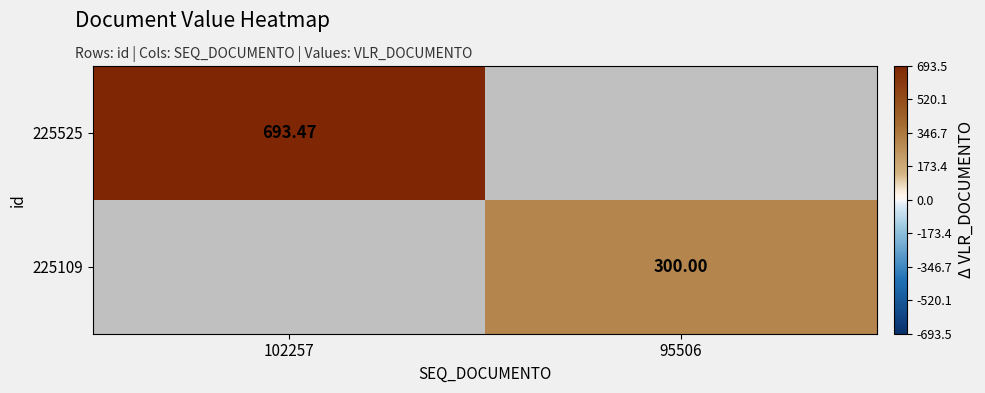

Which category has the highest value in the 225525 series?

102257